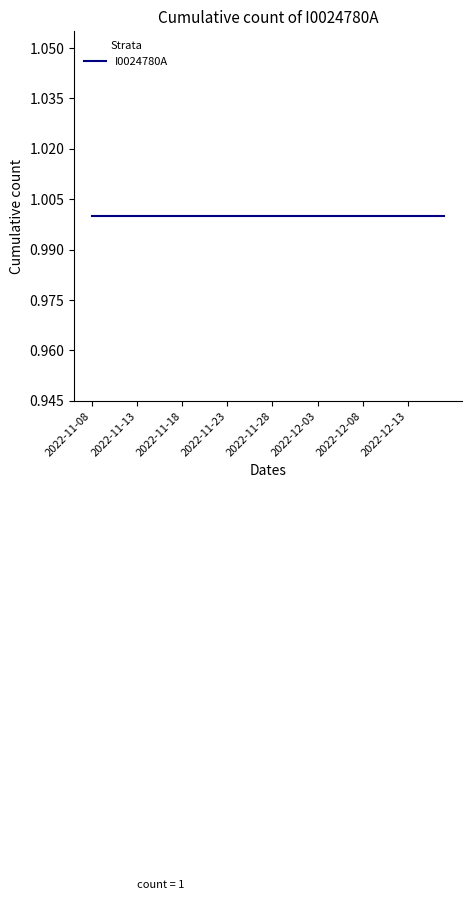

List the labels in order of value, smallest first.

2022-11-09, 2022-11-10, 2022-11-11, 2022-11-12, 2022-11-13, 2022-11-14, 2022-11-15, 2022-11-16, 2022-11-17, 2022-11-18, 2022-11-19, 2022-11-20, 2022-11-21, 2022-11-22, 2022-11-23, 2022-11-24, 2022-11-25, 2022-11-26, 2022-11-27, 2022-11-28, 2022-11-29, 2022-11-30, 2022-12-01, 2022-12-02, 2022-12-03, 2022-12-04, 2022-12-05, 2022-12-06, 2022-12-07, 2022-12-08, 2022-12-09, 2022-12-10, 2022-12-11, 2022-12-12, 2022-12-13, 2022-12-14, 2022-12-15, 2022-12-16, 2022-12-17, 2022-11-08